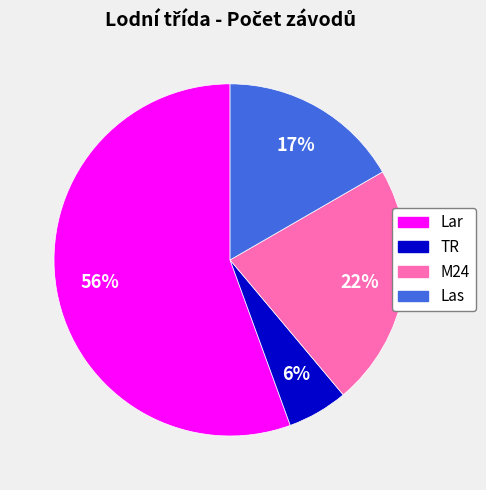

To the nearest percent, what is the average slice percentage?

25%